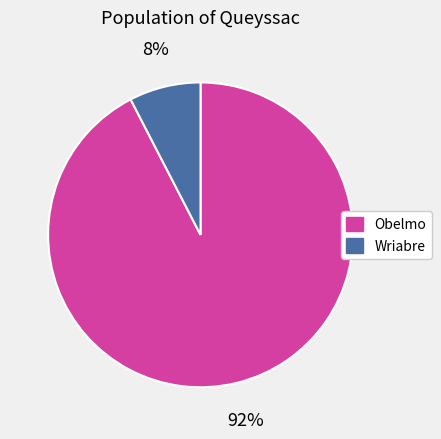

Is there a majority slice in this chart?

Yes